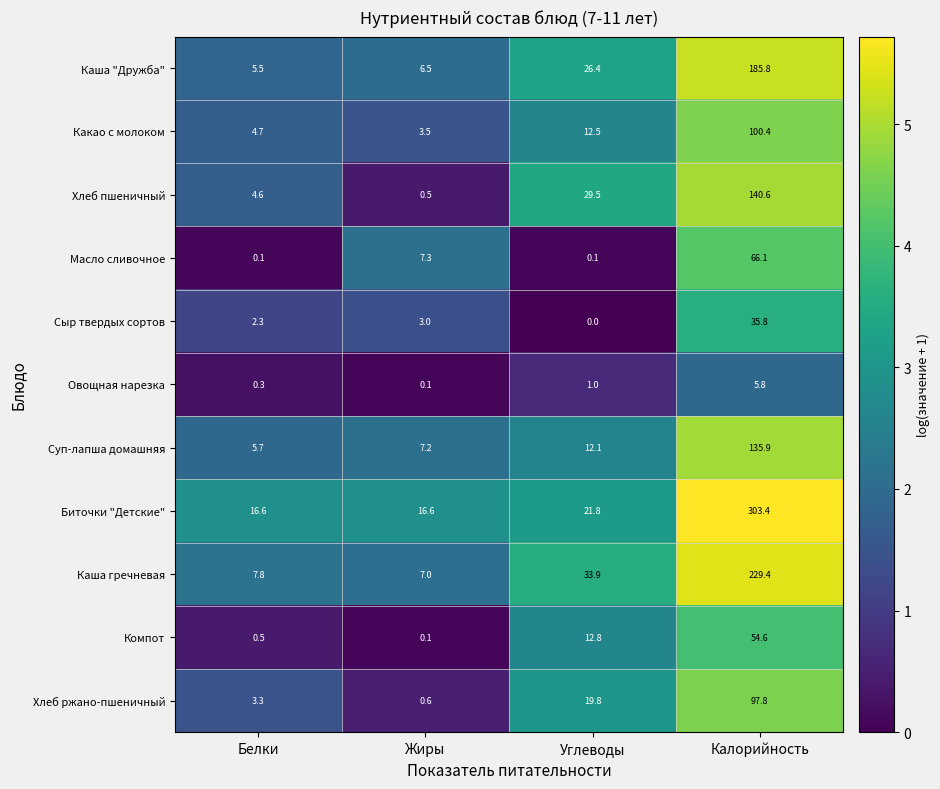

The value of Каша "Дружба" at Углеводы is 26.4. True or false?

True